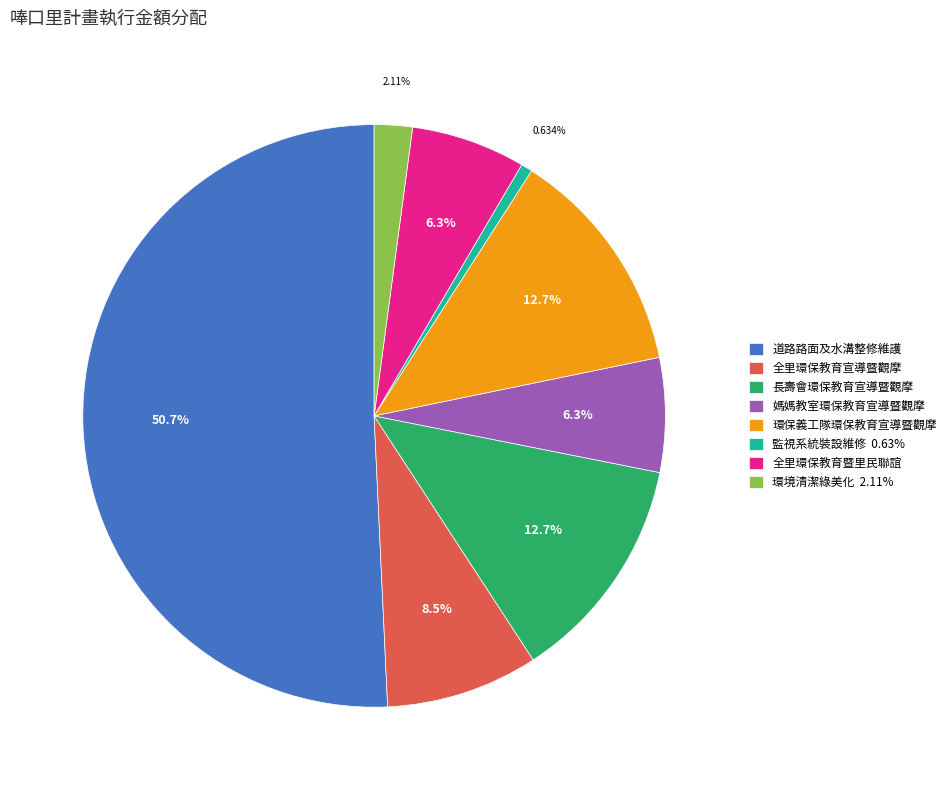

What is the ratio of the value at 長壽會環保教育宣導暨觀摩 to the value at 全里環保教育暨里民聯誼?

2.0